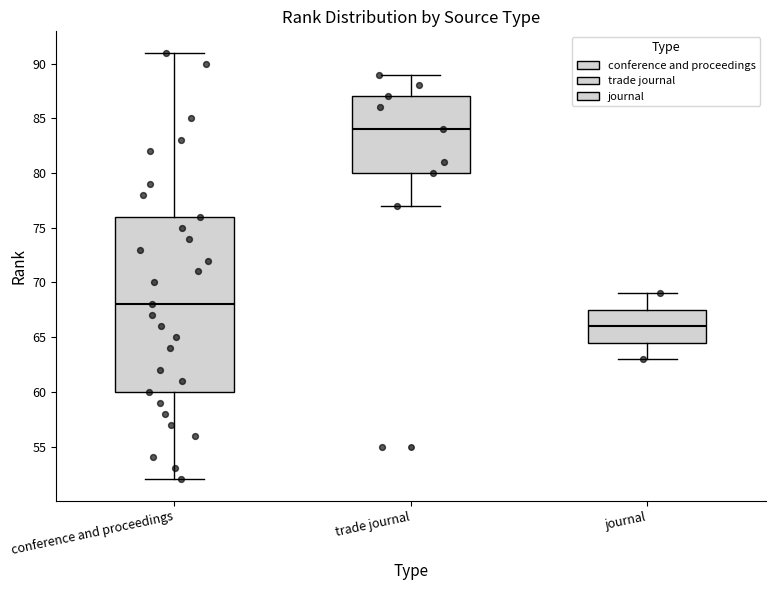

Reading left to right, read every box against the y-axis: the position of its median line, the range the box covers, and the ends of its whiskers. The values are not printed on the chart, so give them approximately, as read against the axis.

conference and proceedings: median 68.0, box 60.0 to 76.0, whiskers 52.0 to 91.0
trade journal: median 84.0, box 80.0 to 87.0, whiskers 77.0 to 89.0
journal: median 66.0, box 64.5 to 67.5, whiskers 63.0 to 69.0